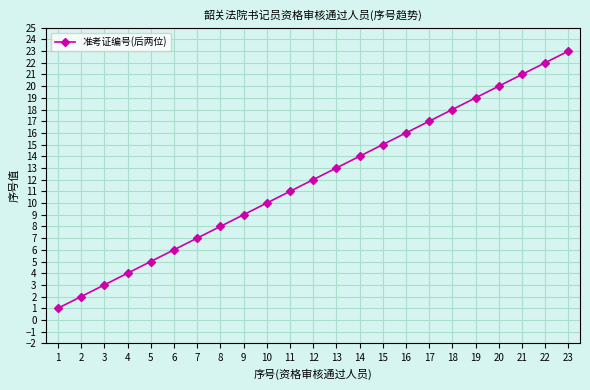

What is the change in value from 9 to 10?

+1